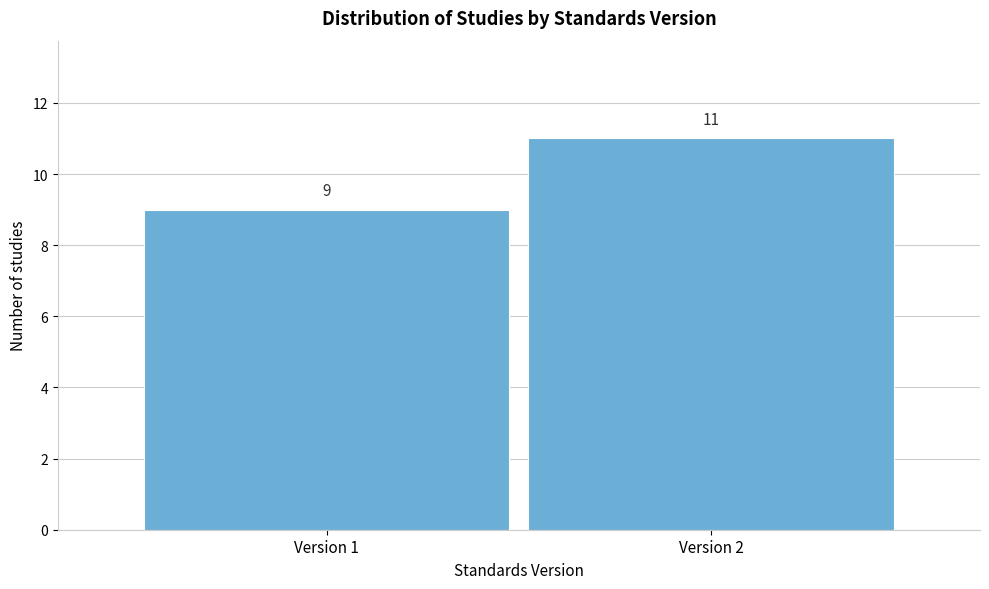

Reading right to left, what are all the values shown in this chart?

Version 2=11	Version 1=9